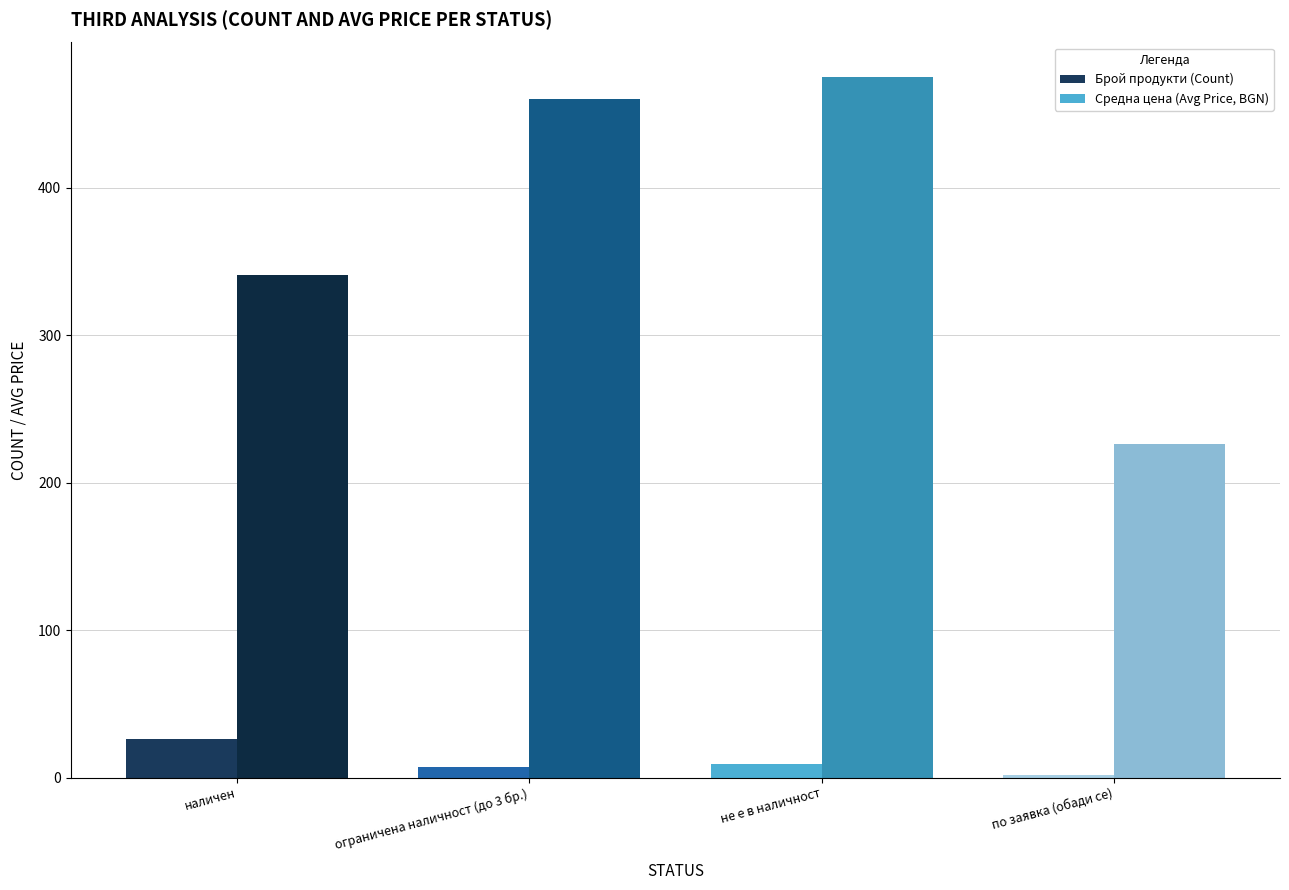

What position from the right is по заявка (обади се)?

1